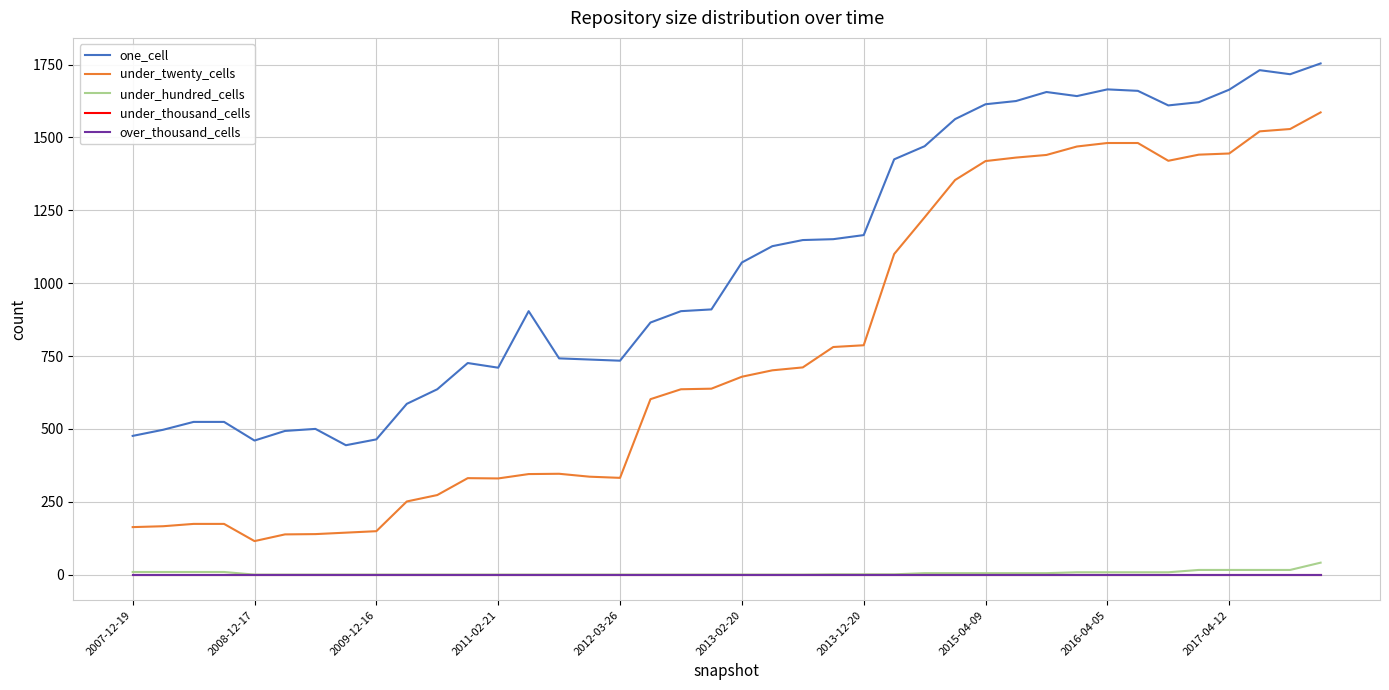

Is this an area chart (filled region under the line)?

No